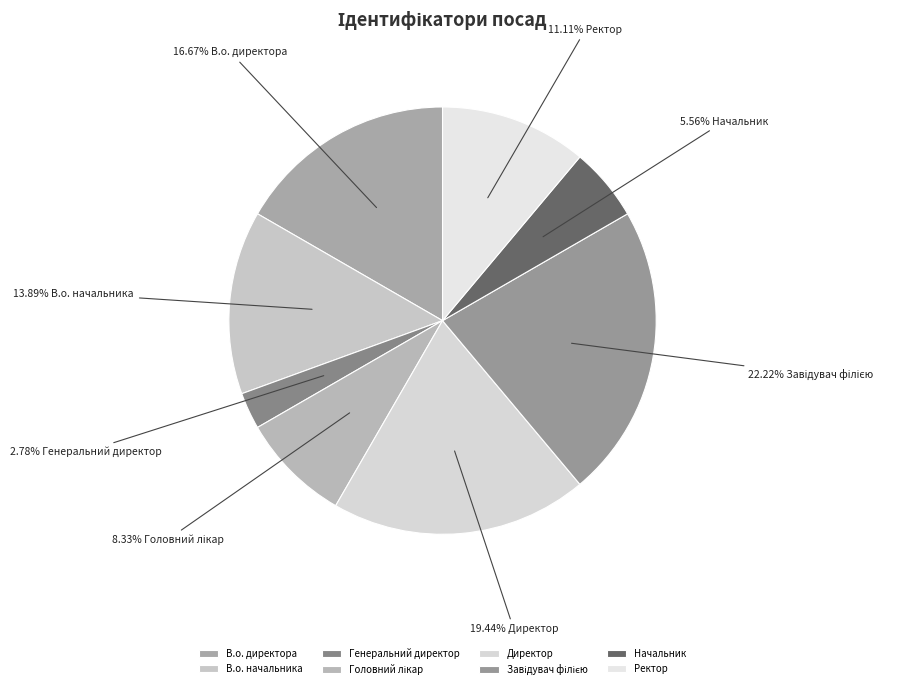

To the nearest percent, what portion does Генеральний директор represent?

3%